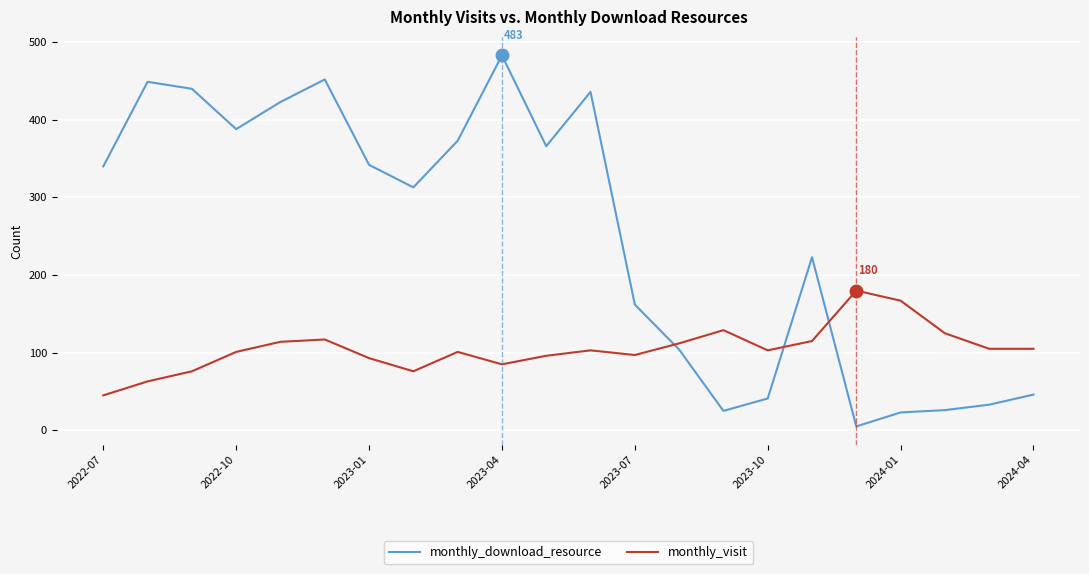

In monthly_download_resource, how many points are lower than both neighbors (excluding endpoints)?

5